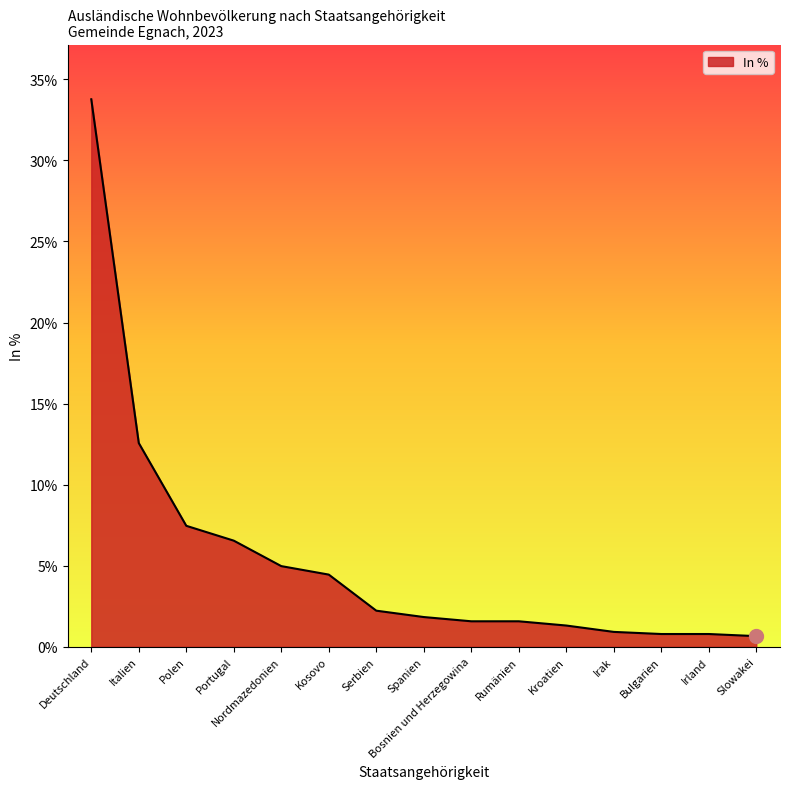

What position from the right is Irak?

4